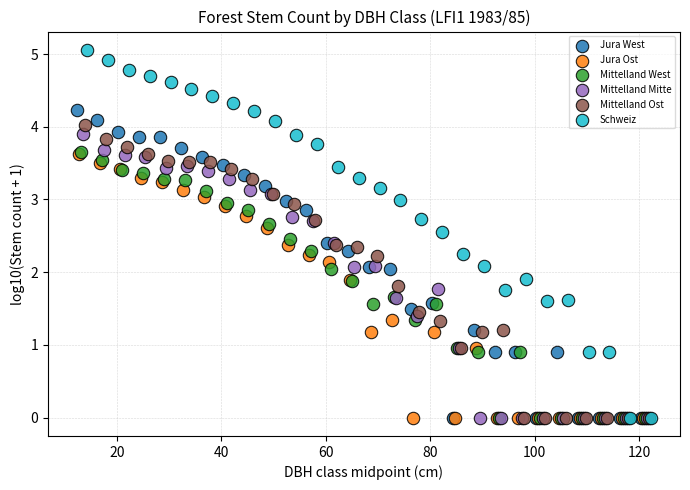

Which series has the largest Y range (max minus min)?

Schweiz